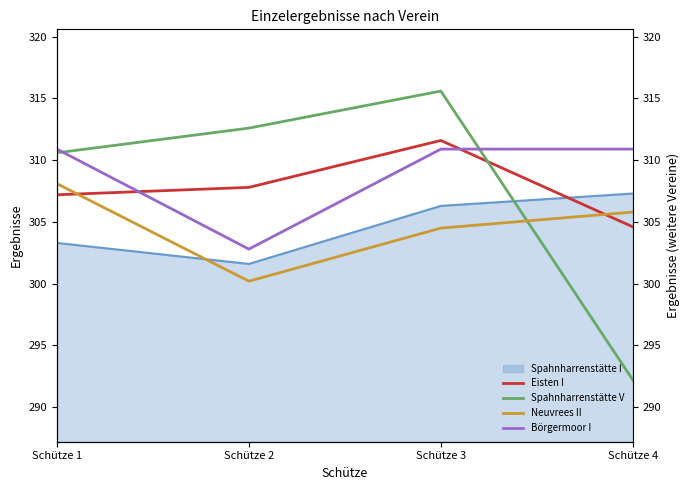

What is the sum of the Neuvrees II values at Schütze 2 and Schütze 3?

604.7